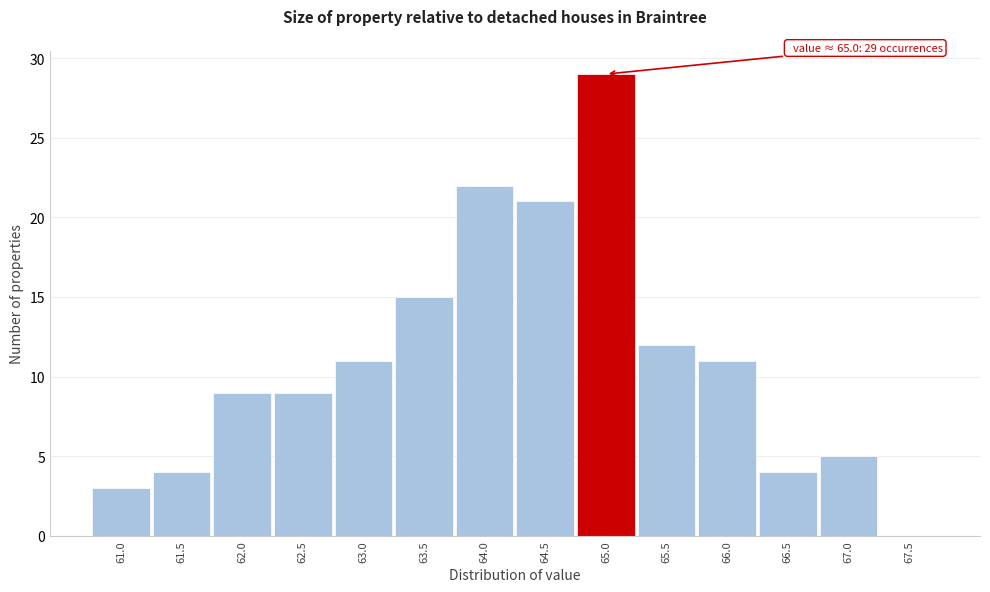

Which range on the x-axis has the tallest bar?

64.75 to 65.25